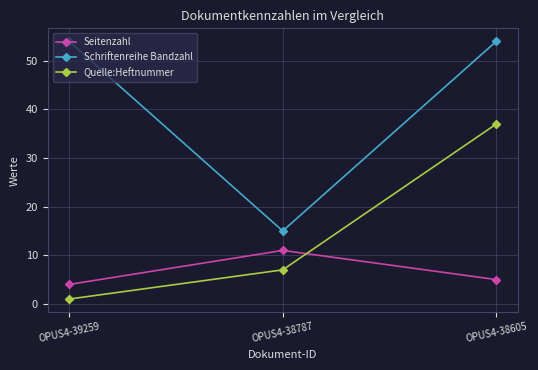

Reading left to right, transcribe all the data shown in this chart.

Seitenzahl: 4	11	5
Schriftenreihe Bandzahl: 54	15	54
Quelle:Heftnummer: 1	7	37